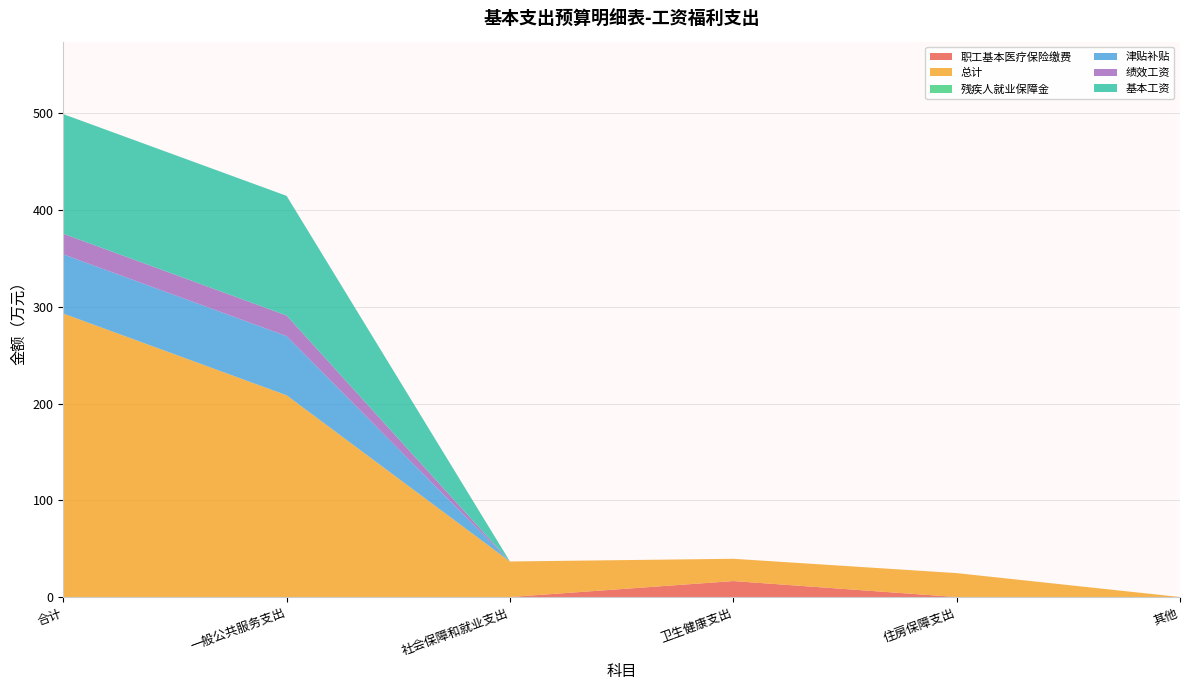

Reading left to right, extract all data points from this chart.

职工基本医疗保险缴费: 合计=0.0	一般公共服务支出=0.0	社会保障和就业支出=0.0	卫生健康支出=16.5	住房保障支出=0.0	其他=0.0
总计: 合计=293.0	一般公共服务支出=208.5	社会保障和就业支出=36.8	卫生健康支出=23.0	住房保障支出=24.7	其他=0.0
残疾人就业保障金: 合计=0.0	一般公共服务支出=0.0	社会保障和就业支出=0.0	卫生健康支出=0.0	住房保障支出=0.0	其他=0.0
津贴补贴: 合计=61.2	一般公共服务支出=61.2	社会保障和就业支出=0.0	卫生健康支出=0.0	住房保障支出=0.0	其他=0.0
绩效工资: 合计=21.3	一般公共服务支出=21.3	社会保障和就业支出=0.0	卫生健康支出=0.0	住房保障支出=0.0	其他=0.0
基本工资: 合计=123.7	一般公共服务支出=123.7	社会保障和就业支出=0.0	卫生健康支出=0.0	住房保障支出=0.0	其他=0.0